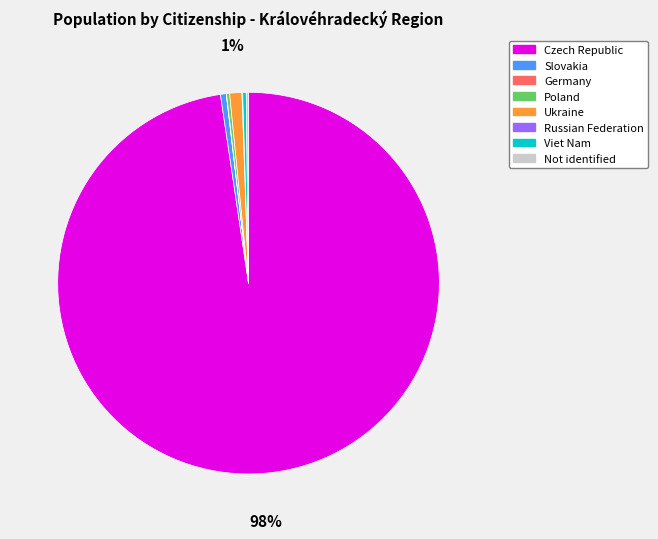

What is the largest slice in the pie chart?

Czech Republic